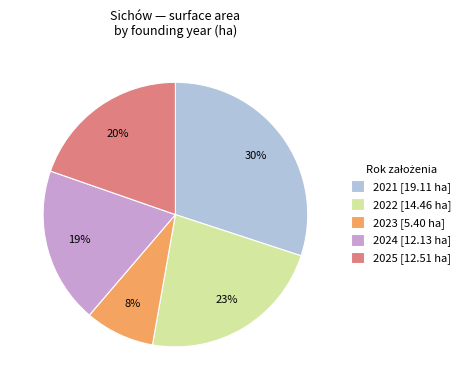

What percentage is the 2024 [12.13 ha] slice, to the nearest percent?

19%